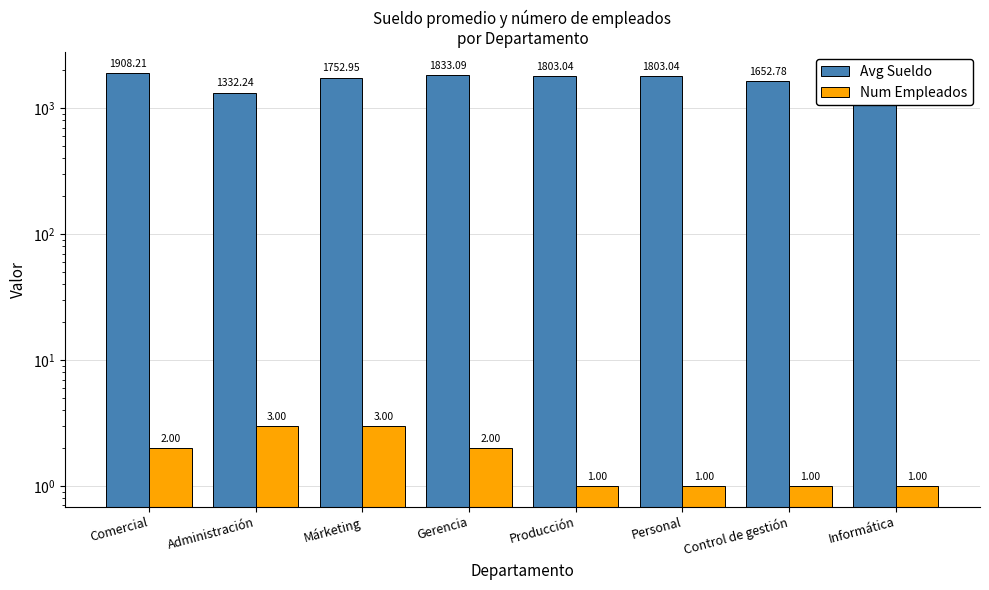

Reading left to right, list all the values displayed in this chart.

Avg Sueldo: Comercial=1908.2	Administración=1332.2	Márketing=1753.0	Gerencia=1833.1	Producción=1803.0	Personal=1803.0	Control de gestión=1652.8	Informática=1502.5
Num Empleados: Comercial=2.0	Administración=3.0	Márketing=3.0	Gerencia=2.0	Producción=1.0	Personal=1.0	Control de gestión=1.0	Informática=1.0